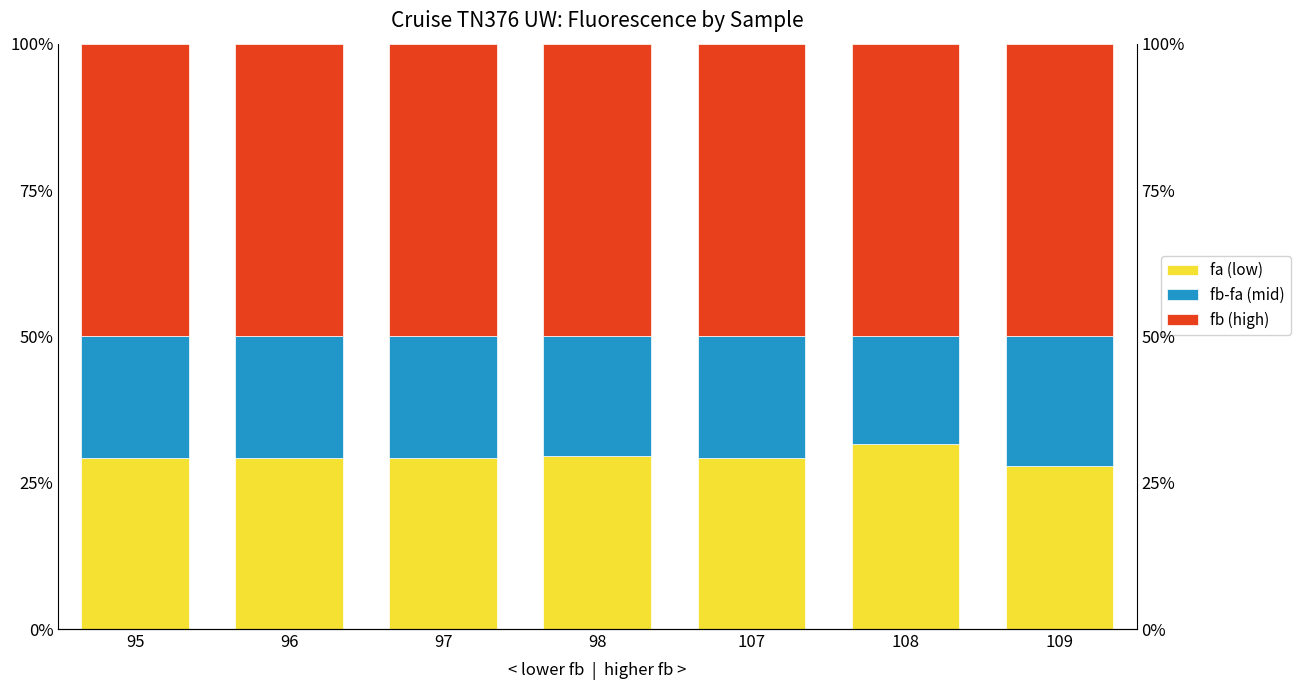

Reading right to left, what are all the values shown in this chart?

fa (low): 109=27.8	108=31.6	107=29.2	98=29.6	97=29.2	96=29.2	95=29.2
fb-fa (mid): 109=22.2	108=18.4	107=20.8	98=20.4	97=20.8	96=20.8	95=20.8
fb (high): 109=50.0	108=50.0	107=50.0	98=50.0	97=50.0	96=50.0	95=50.0